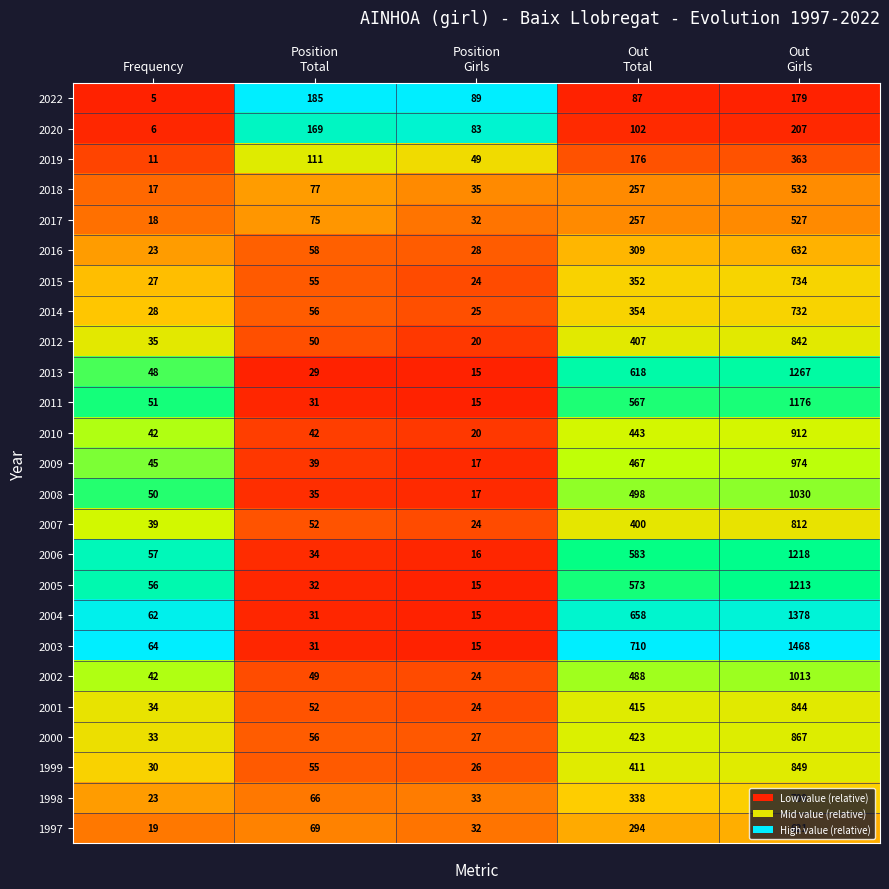

What is the average value of the 2001 series?

274